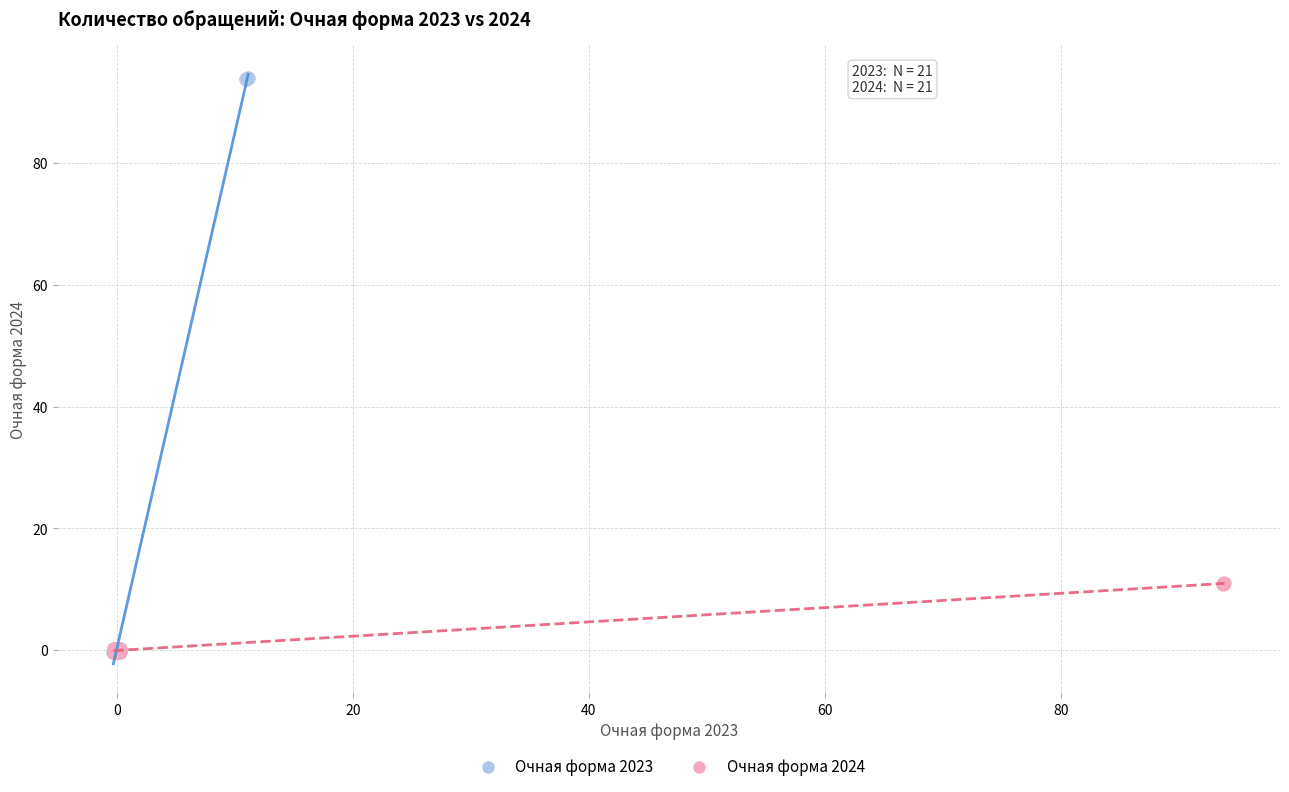

Which series has the largest Y range (max minus min)?

Очная форма 2023